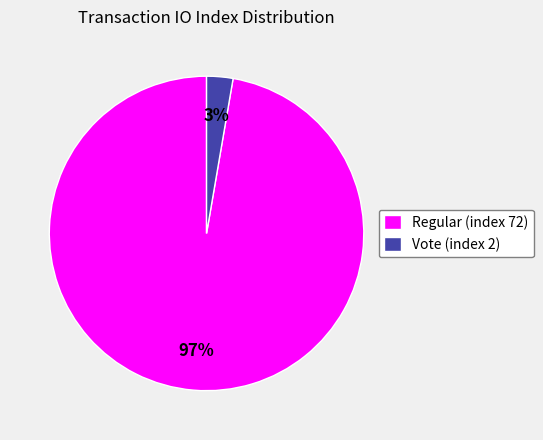

Count the number of slices in the pie.

2